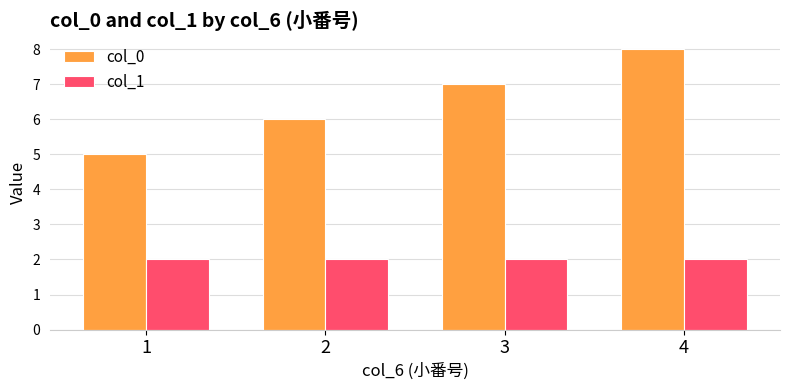

What is the value of the col_1 bar at the 2nd from the left?

2